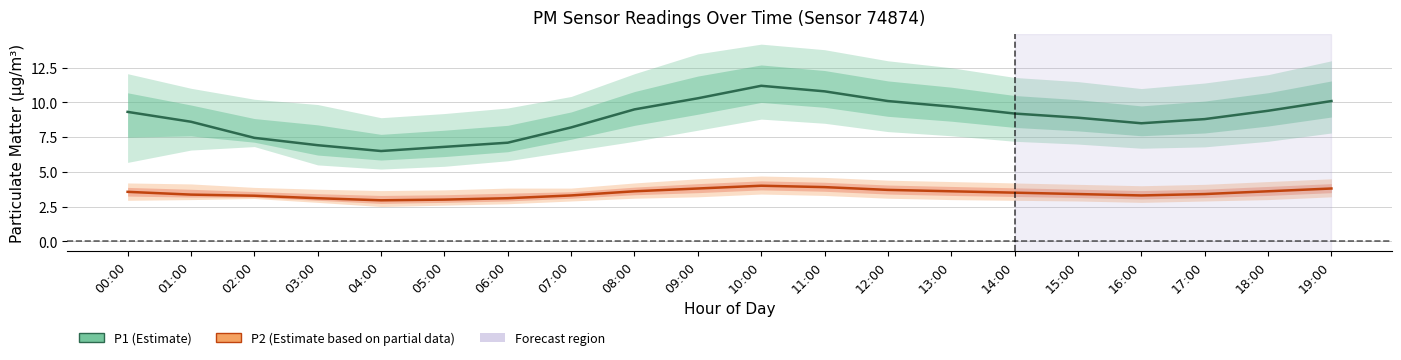

How many values in the P1 (Estimate) series exceed 9?

10